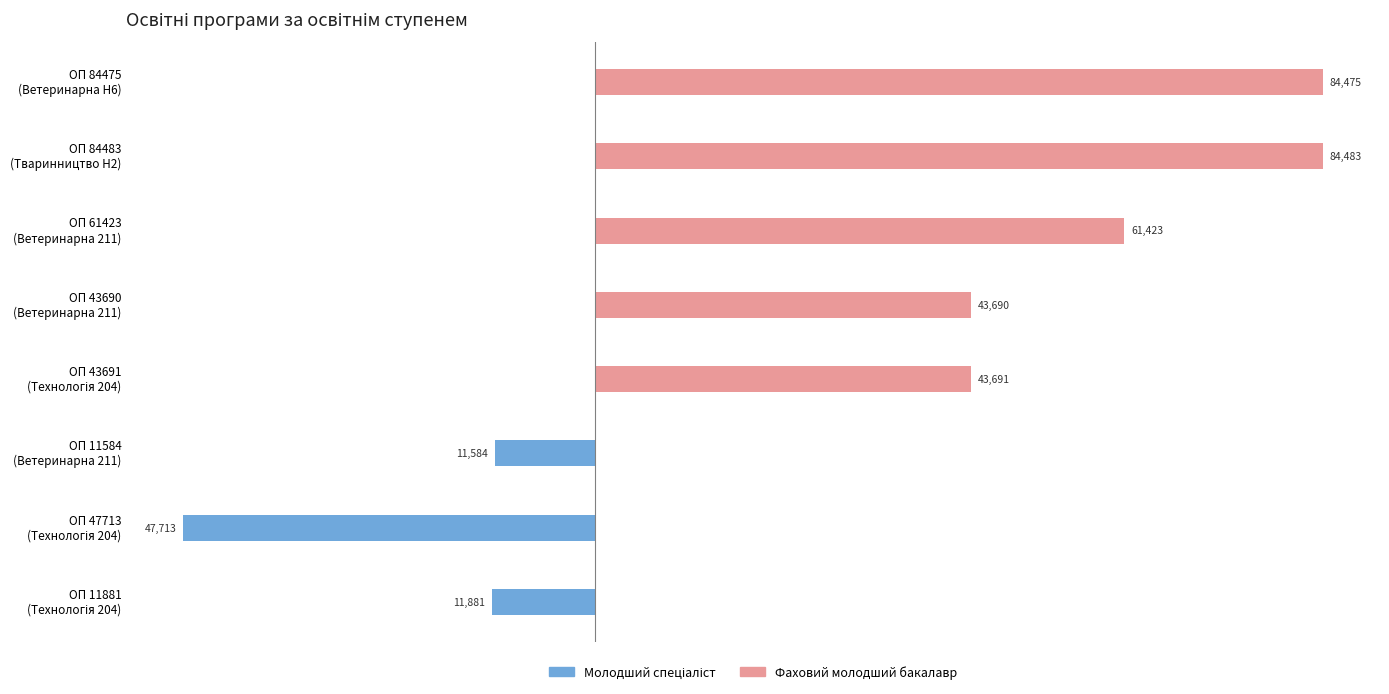

How many categories are shown in the chart?

8